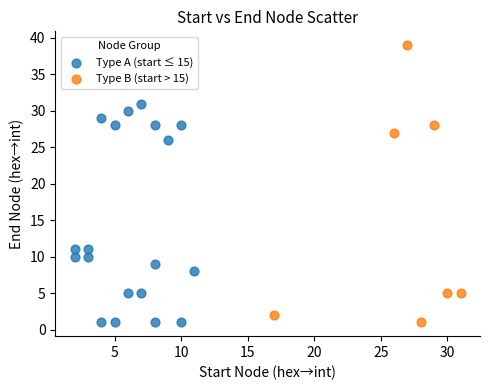

Which series has the widest spread of Y values?

Type B (start > 15)